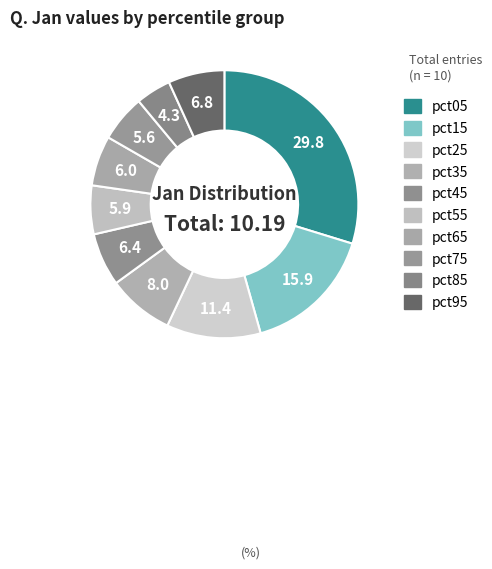

How many slices are in this pie chart?

10